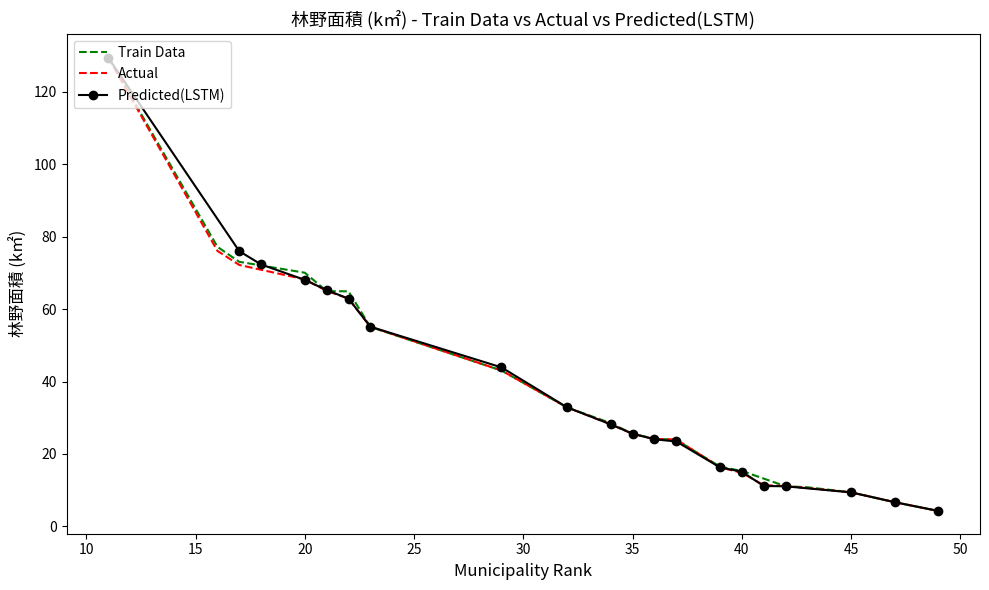

What is the maximum value for Actual?

129.5